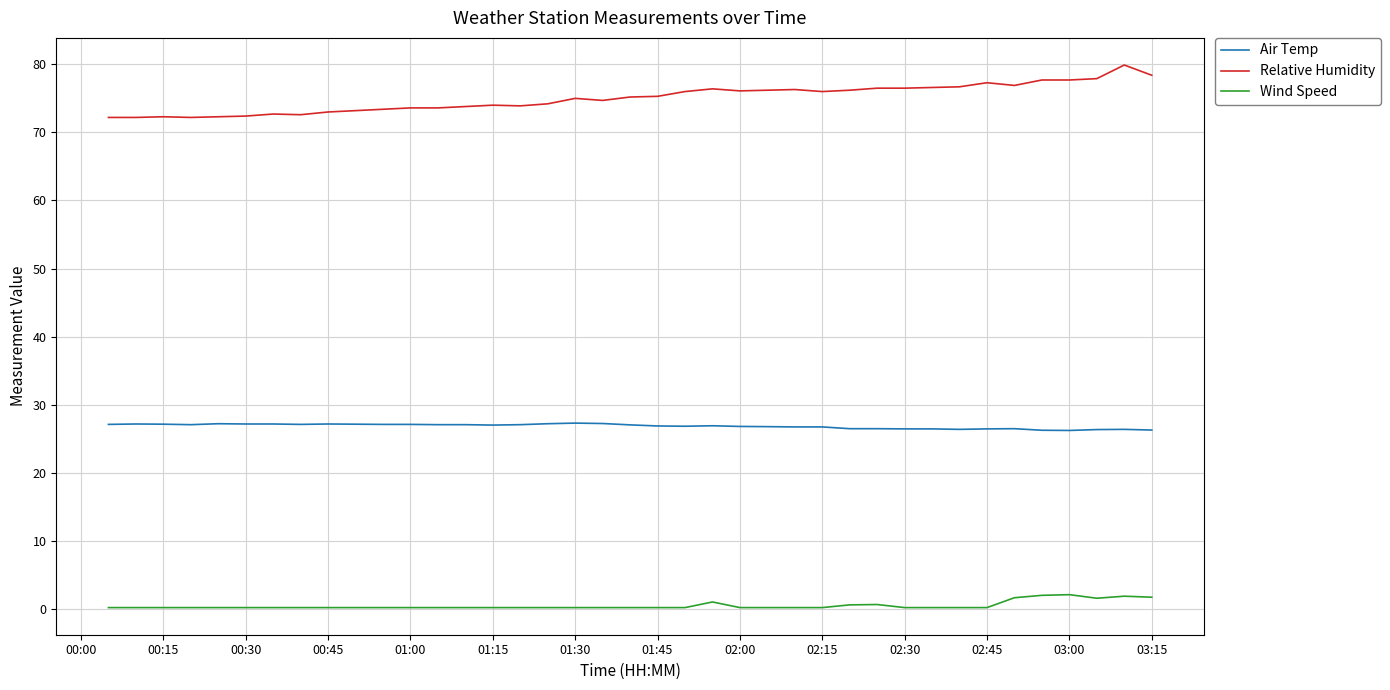

True or false: Relative Humidity and Wind Speed intersect in this chart.

False